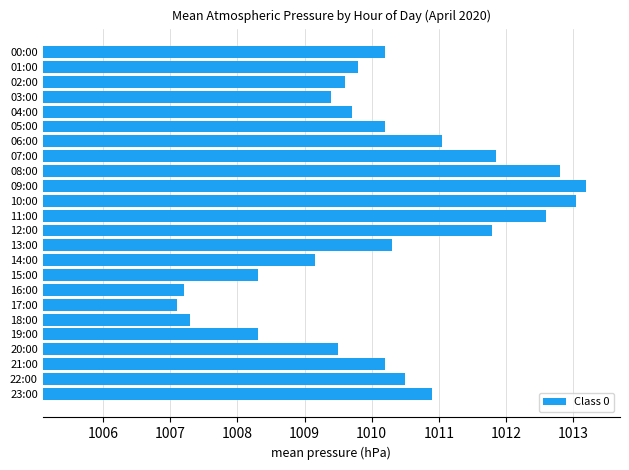

What is the approximate value at 23:00?

1010.9